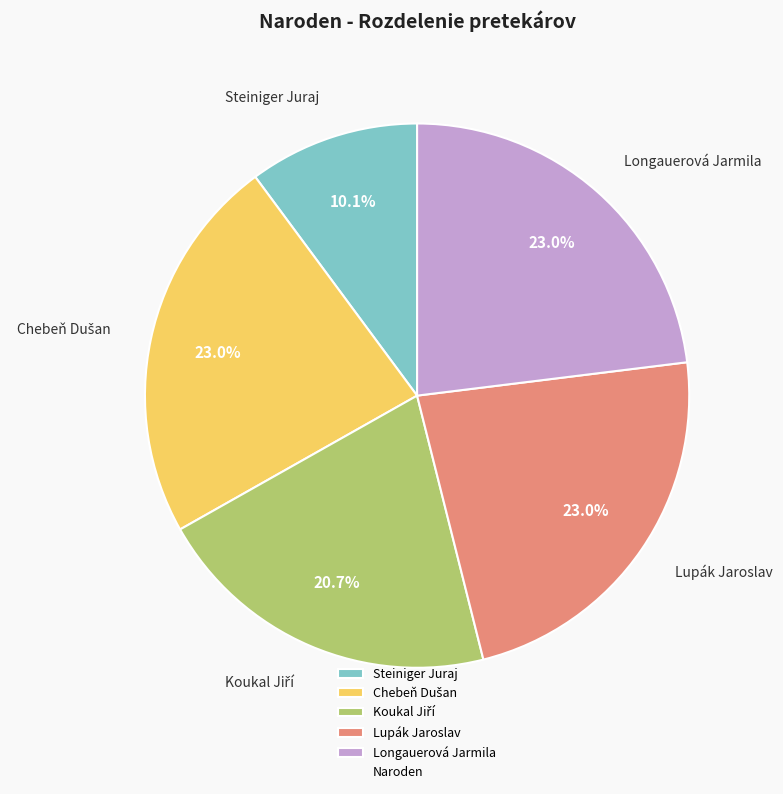

How many segments does this pie chart have?

5